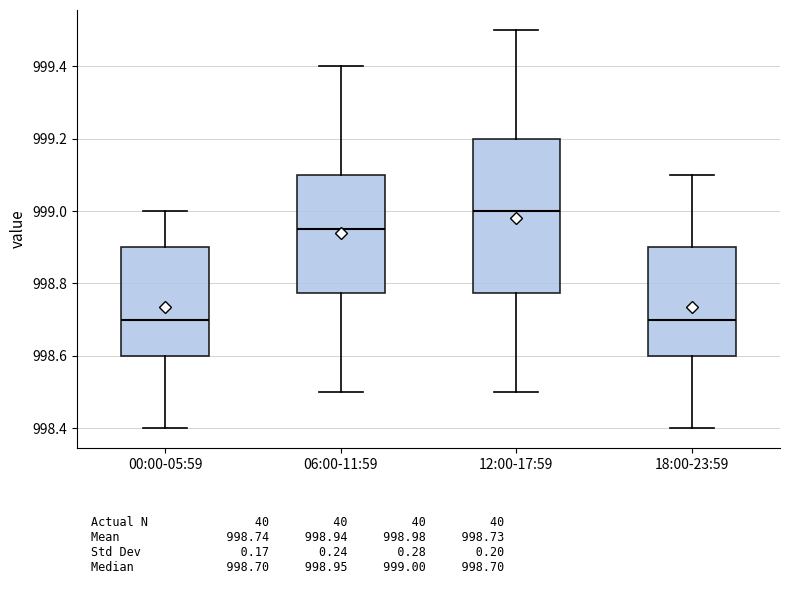

Which box's median line is the highest?

12:00-17:59